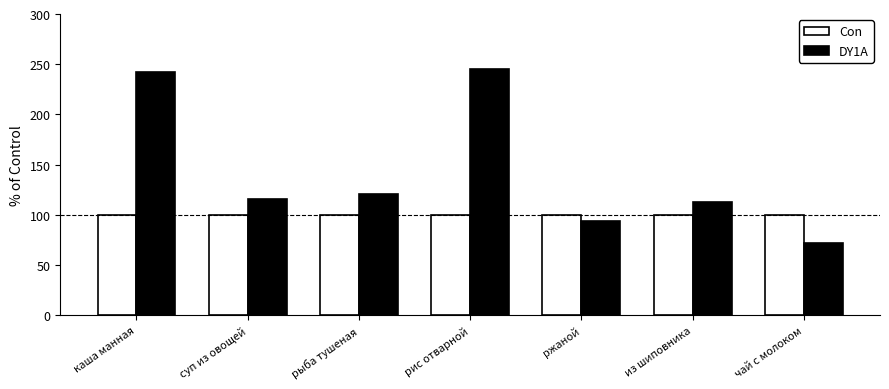

What is the difference between the highest and lowest values at каша манная?

142.3